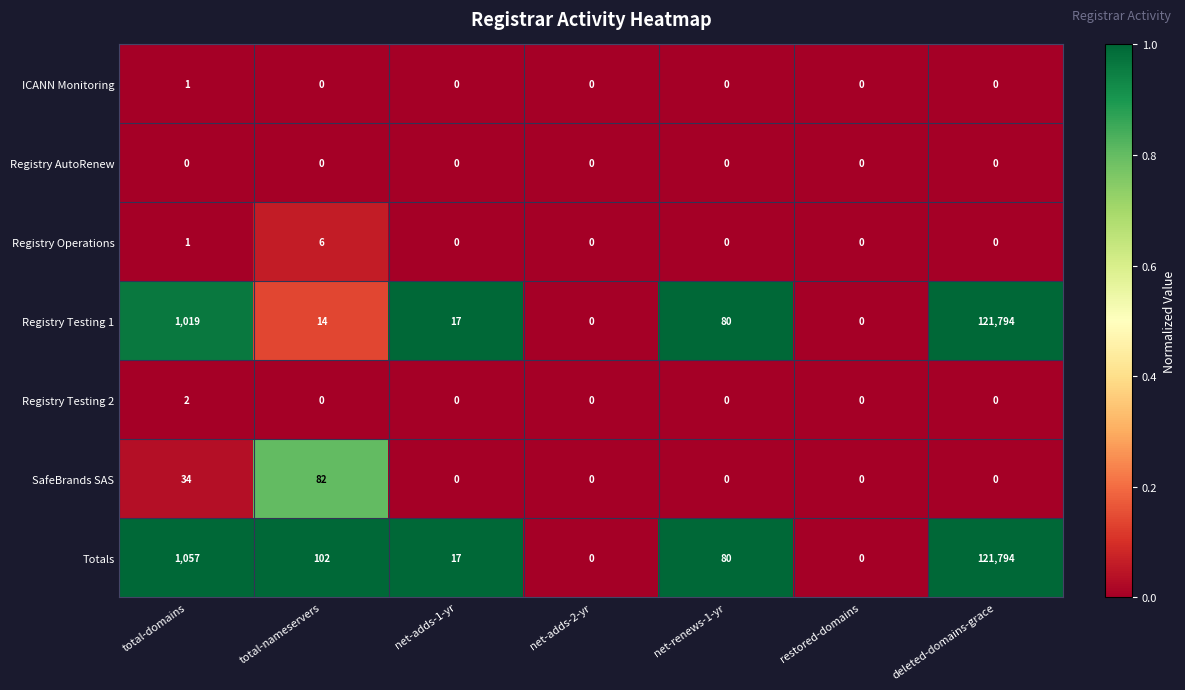

The Totals series shows 7 at net-adds-1-yr. True or false?

False